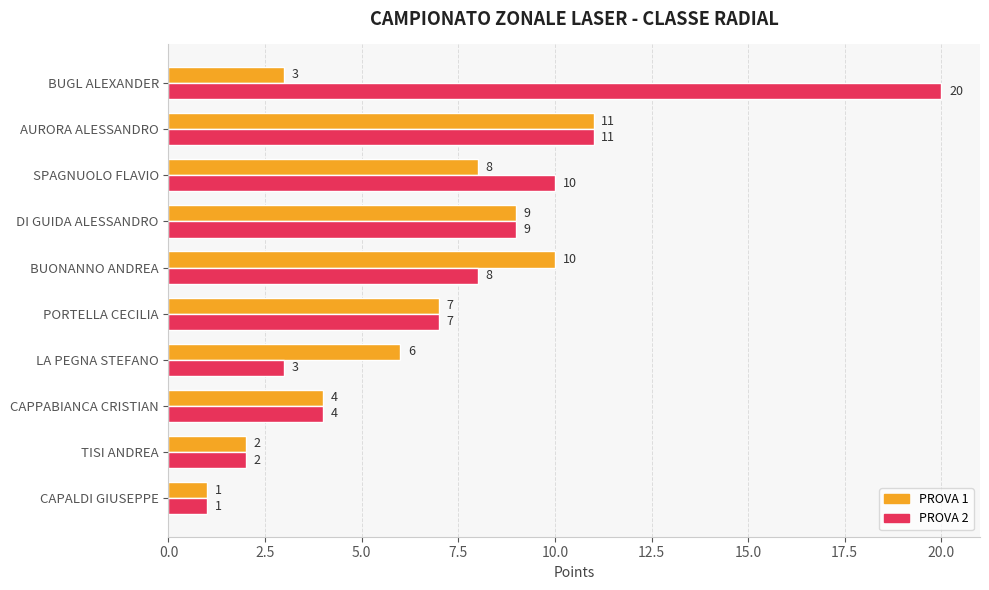

The PROVA 1 series shows 4 at CAPPABIANCA CRISTIAN. True or false?

True